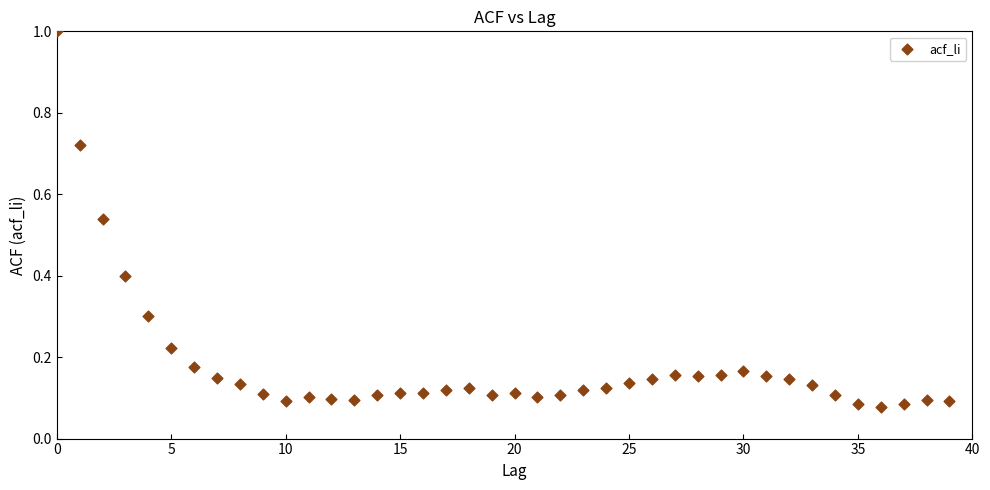

What is the range of Y values (max minus min)?

0.9